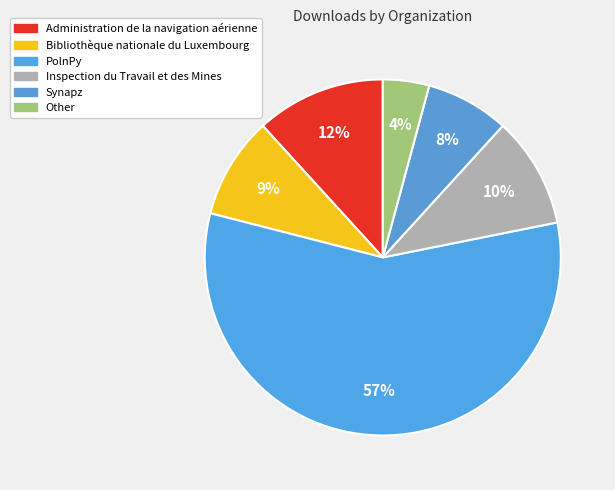

Rank the categories by value from lowest to highest.

Other, Synapz, Bibliothèque nationale du Luxembourg, Inspection du Travail et des Mines, Administration de la navigation aérienne, PolnPy